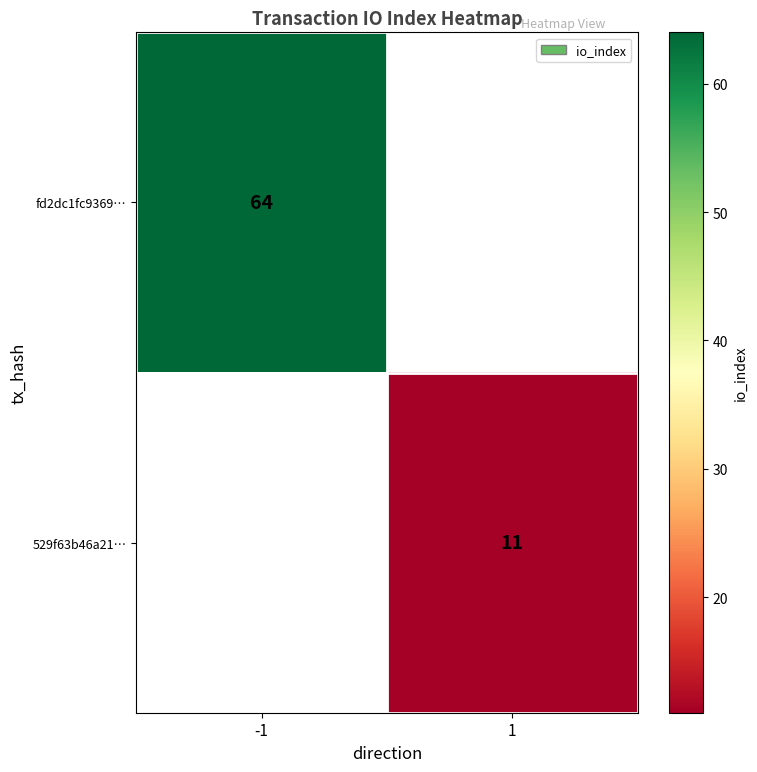

The fd2dc1fc9369… series shows 110 at -1. True or false?

False